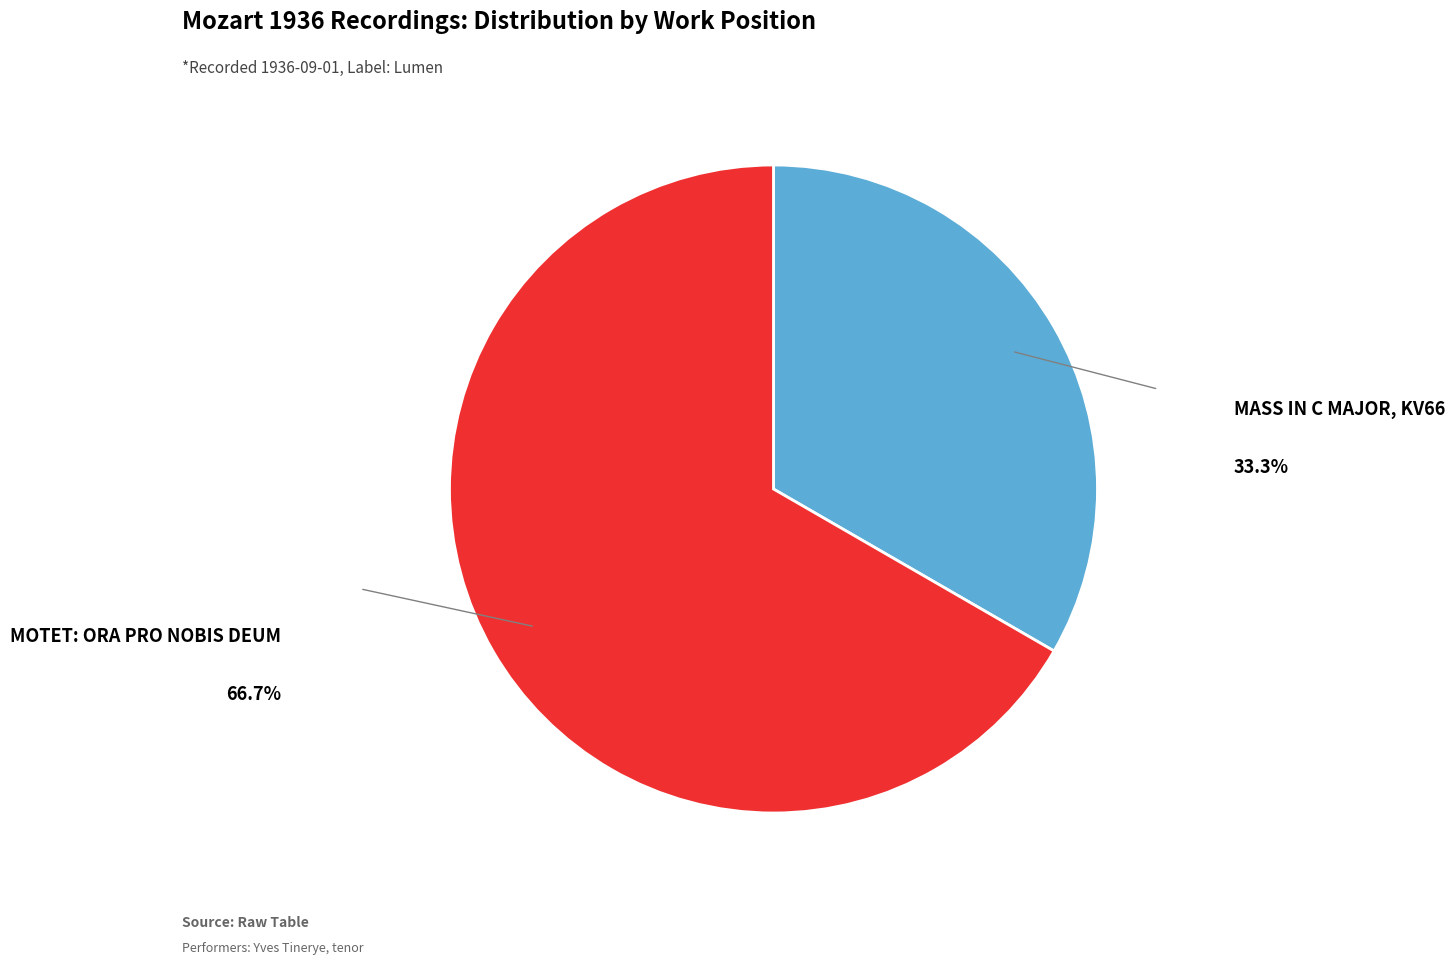

Is there any slice that represents more than half of the pie?

Yes